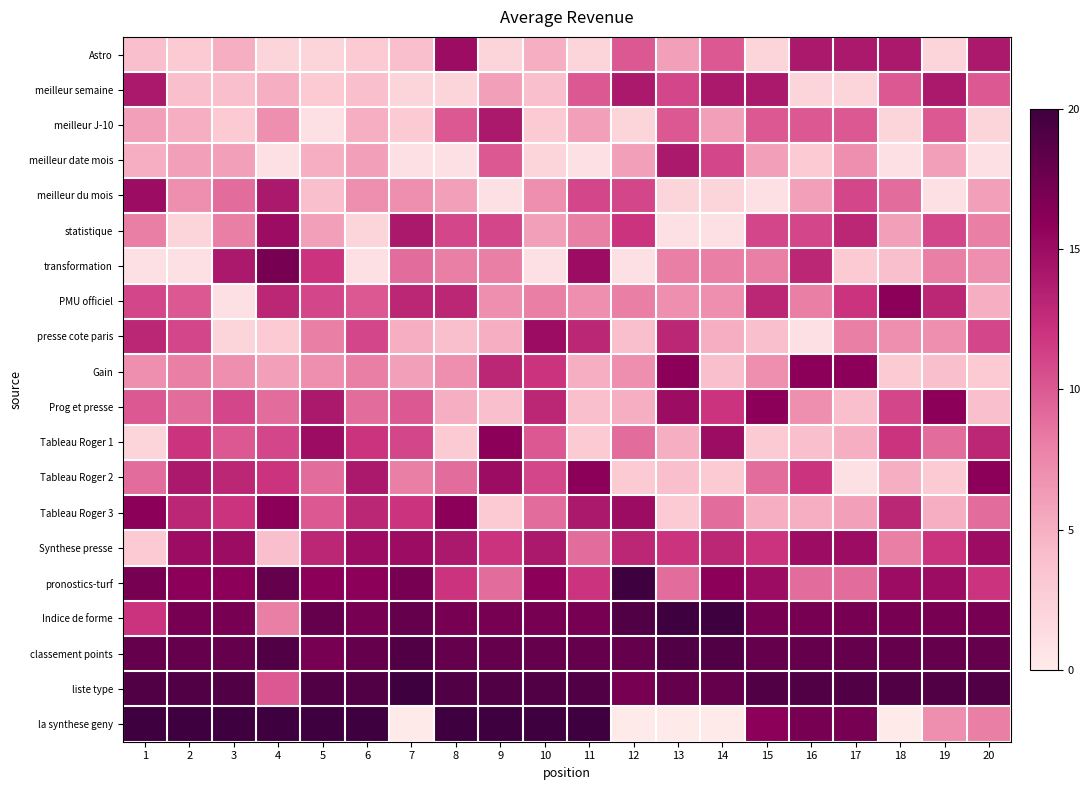

Reading left to right, extract all data points from this chart.

Astro: 1=4	2=3	3=5	4=2	5=2	6=3	7=4	8=15	9=2	10=5	11=2	12=10	13=6	14=10	15=2	16=14	17=14	18=14	19=2	20=14
meilleur semaine: 1=14	2=4	3=4	4=5	5=3	6=4	7=2	8=2	9=6	10=4	11=10	12=14	13=11	14=14	15=14	16=2	17=2	18=10	19=14	20=10
meilleur J-10: 1=6	2=5	3=3	4=7	5=1	6=5	7=3	8=10	9=14	10=3	11=6	12=2	13=10	14=6	15=10	16=10	17=10	18=2	19=10	20=2
meilleur date mois: 1=5	2=6	3=6	4=1	5=5	6=6	7=1	8=1	9=10	10=2	11=1	12=6	13=14	14=11	15=6	16=3	17=7	18=1	19=6	20=1
meilleur du mois: 1=15	2=7	3=9	4=14	5=4	6=7	7=7	8=6	9=1	10=7	11=11	12=11	13=2	14=2	15=1	16=6	17=11	18=9	19=1	20=6
statistique: 1=8	2=2	3=8	4=15	5=6	6=2	7=14	8=11	9=11	10=6	11=8	12=12	13=1	14=1	15=11	16=11	17=13	18=6	19=11	20=8
transformation: 1=1	2=1	3=14	4=17	5=12	6=1	7=9	8=8	9=8	10=1	11=15	12=1	13=8	14=8	15=8	16=13	17=3	18=4	19=8	20=7
PMU officiel: 1=11	2=10	3=1	4=13	5=11	6=10	7=13	8=13	9=7	10=8	11=7	12=8	13=7	14=7	15=13	16=8	17=12	18=16	19=13	20=5
presse cote paris: 1=13	2=11	3=2	4=3	5=8	6=11	7=5	8=4	9=5	10=15	11=13	12=4	13=13	14=5	15=4	16=1	17=8	18=7	19=7	20=11
Gain: 1=7	2=8	3=7	4=6	5=7	6=8	7=6	8=7	9=13	10=12	11=5	12=7	13=16	14=4	15=7	16=16	17=16	18=3	19=4	20=3
Prog et presse: 1=10	2=9	3=11	4=9	5=14	6=9	7=10	8=5	9=4	10=13	11=4	12=5	13=15	14=12	15=16	16=7	17=4	18=11	19=16	20=4
Tableau Roger 1: 1=2	2=12	3=10	4=11	5=15	6=12	7=11	8=3	9=16	10=10	11=3	12=9	13=5	14=15	15=3	16=4	17=5	18=12	19=9	20=13
Tableau Roger 2: 1=9	2=14	3=13	4=12	5=9	6=14	7=8	8=9	9=15	10=11	11=16	12=3	13=4	14=3	15=9	16=12	17=1	18=5	19=3	20=16
Tableau Roger 3: 1=16	2=13	3=12	4=16	5=10	6=13	7=12	8=16	9=3	10=9	11=14	12=15	13=3	14=9	15=5	16=5	17=6	18=13	19=5	20=9
Synthese presse: 1=3	2=15	3=15	4=4	5=13	6=15	7=15	8=14	9=12	10=14	11=9	12=13	13=12	14=13	15=12	16=15	17=15	18=8	19=12	20=15
pronostics-turf: 1=17	2=16	3=16	4=18	5=16	6=16	7=17	8=12	9=9	10=16	11=12	12=20	13=9	14=16	15=15	16=9	17=9	18=15	19=15	20=12
Indice de forme: 1=12	2=17	3=17	4=8	5=18	6=17	7=18	8=17	9=17	10=17	11=17	12=19	13=20	14=20	15=17	16=17	17=17	18=17	19=17	20=17
classement points: 1=18	2=18	3=18	4=19	5=17	6=18	7=19	8=18	9=18	10=18	11=18	12=18	13=19	14=19	15=18	16=18	17=18	18=18	19=18	20=18
liste type: 1=19	2=19	3=19	4=10	5=19	6=19	7=20	8=19	9=19	10=19	11=19	12=17	13=18	14=18	15=19	16=19	17=19	18=19	19=19	20=19
la synthese geny: 1=20	2=20	3=20	4=20	5=20	6=20	7=0	8=20	9=20	10=20	11=20	12=0	13=0	14=0	15=16	16=17	17=17	18=0	19=7	20=8